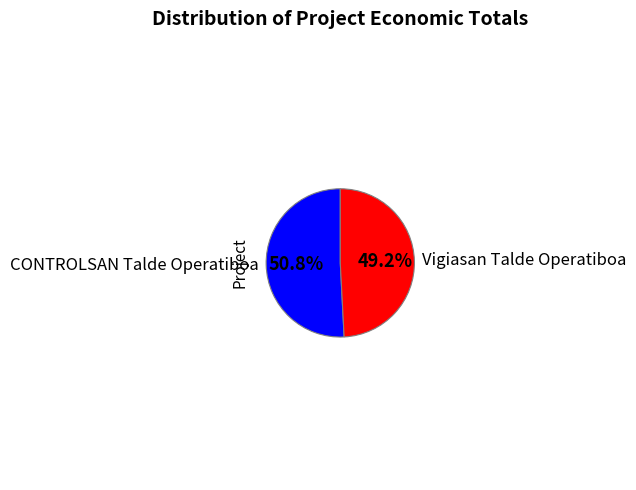

What percentage is the Vigiasan Talde Operatiboa slice, to the nearest percent?

49%